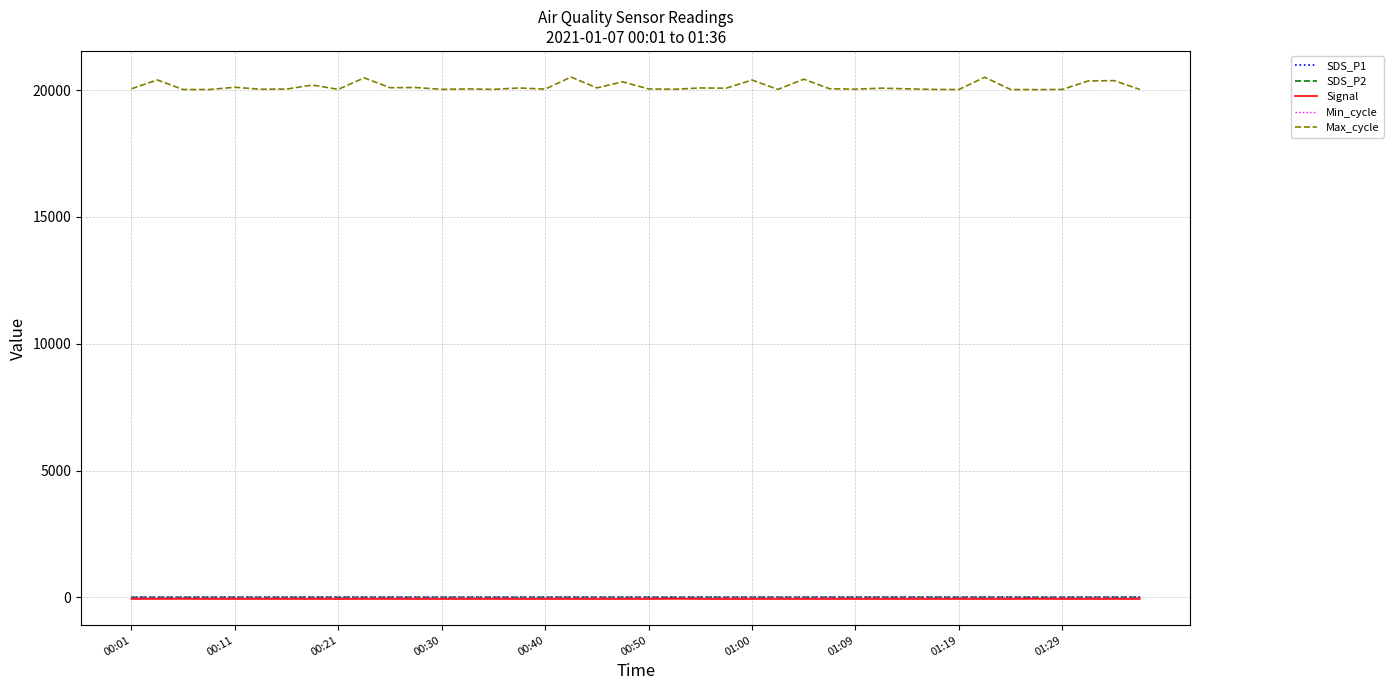

What is the sum of all Min_cycle values?

1120.0